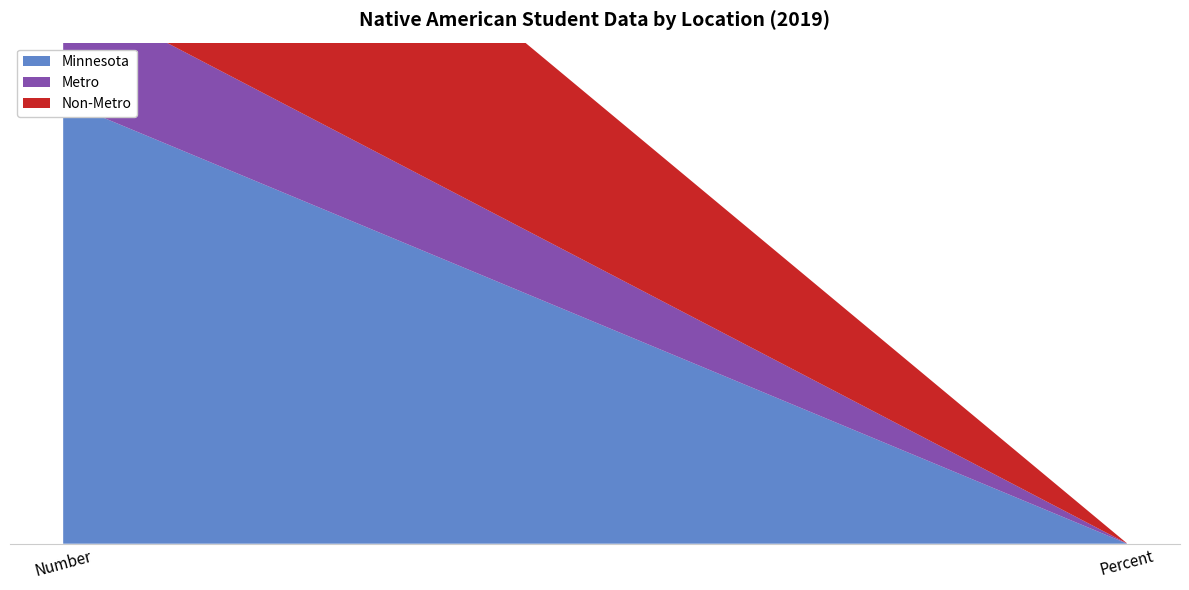

Reading right to left, list all the values displayed in this chart.

Minnesota: Percent=0.9	Number=2209.0
Metro: Percent=0.9	Number=560.0
Non-Metro: Percent=0.9	Number=1649.0